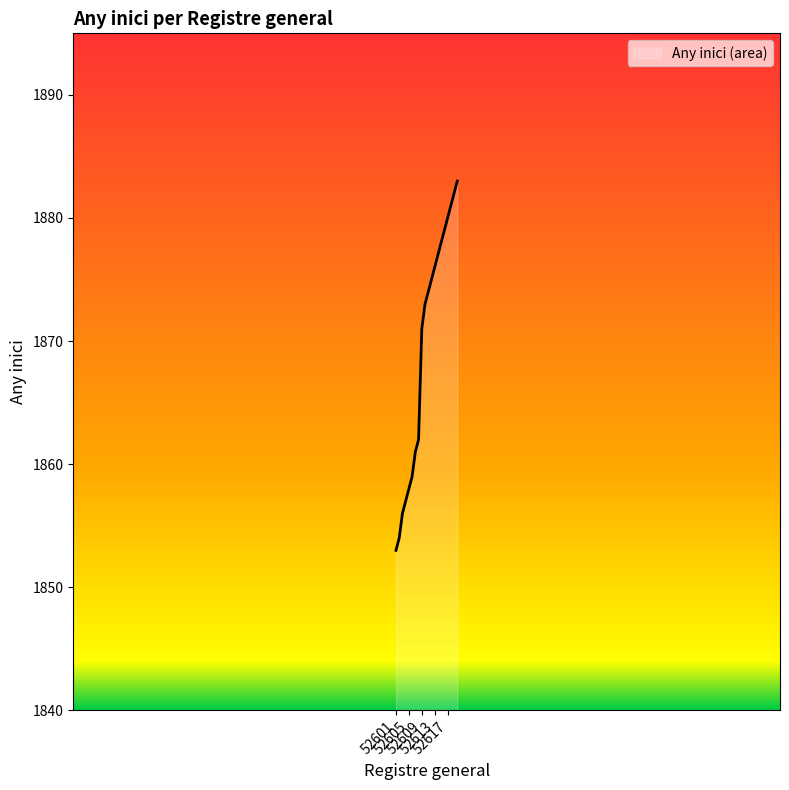

What is the greatest value displayed?

1883